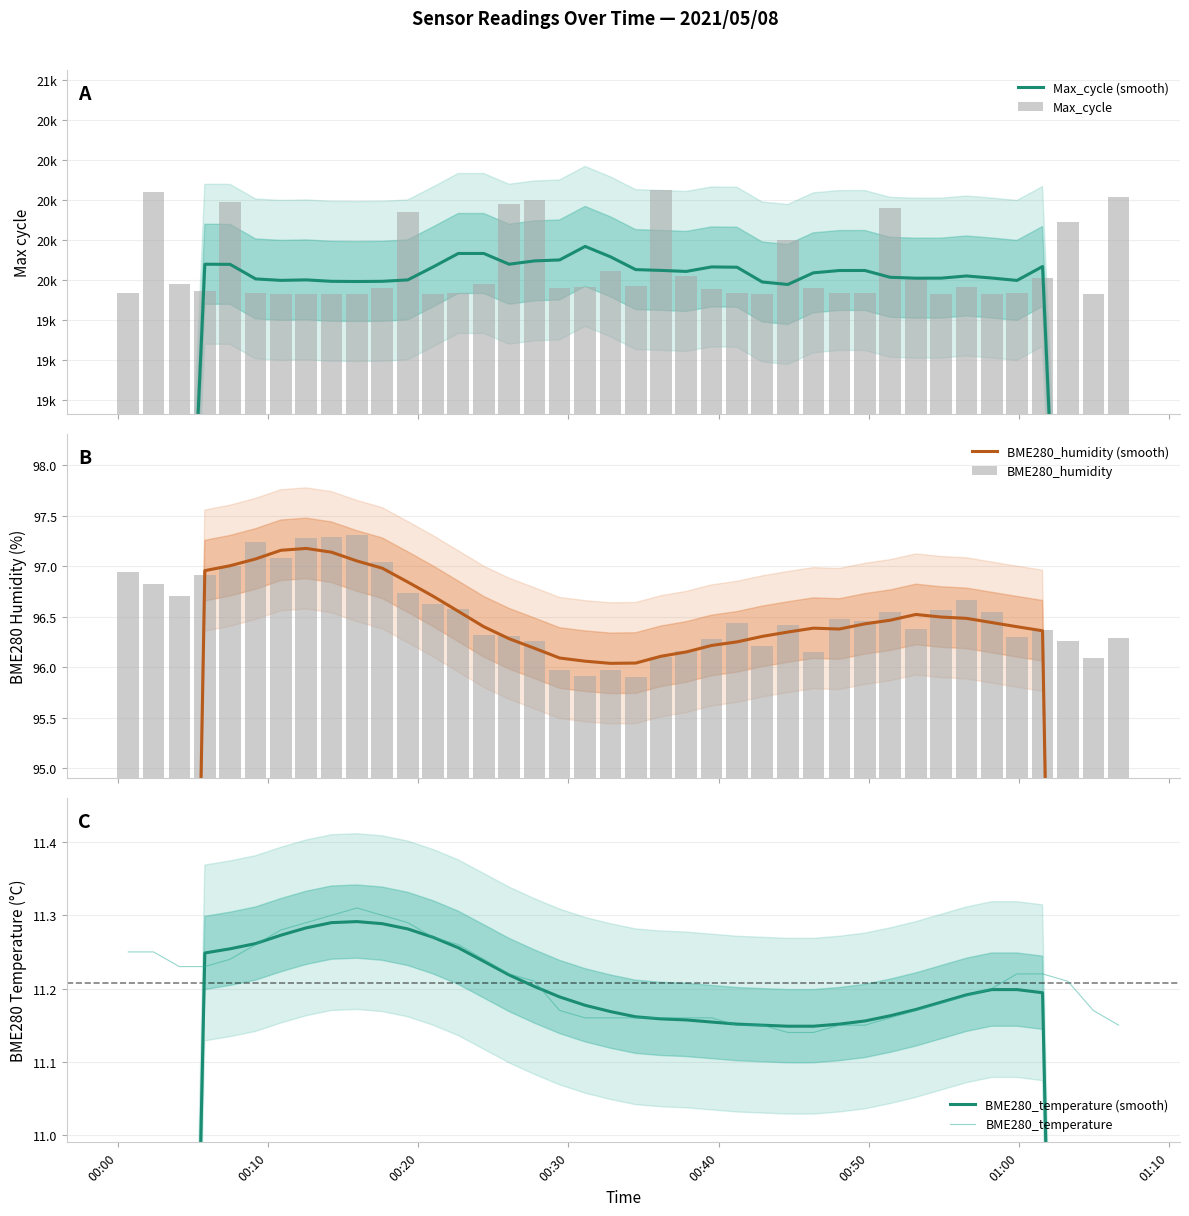

Is it true that BME280_temperature equals 5.9 at 22?

False